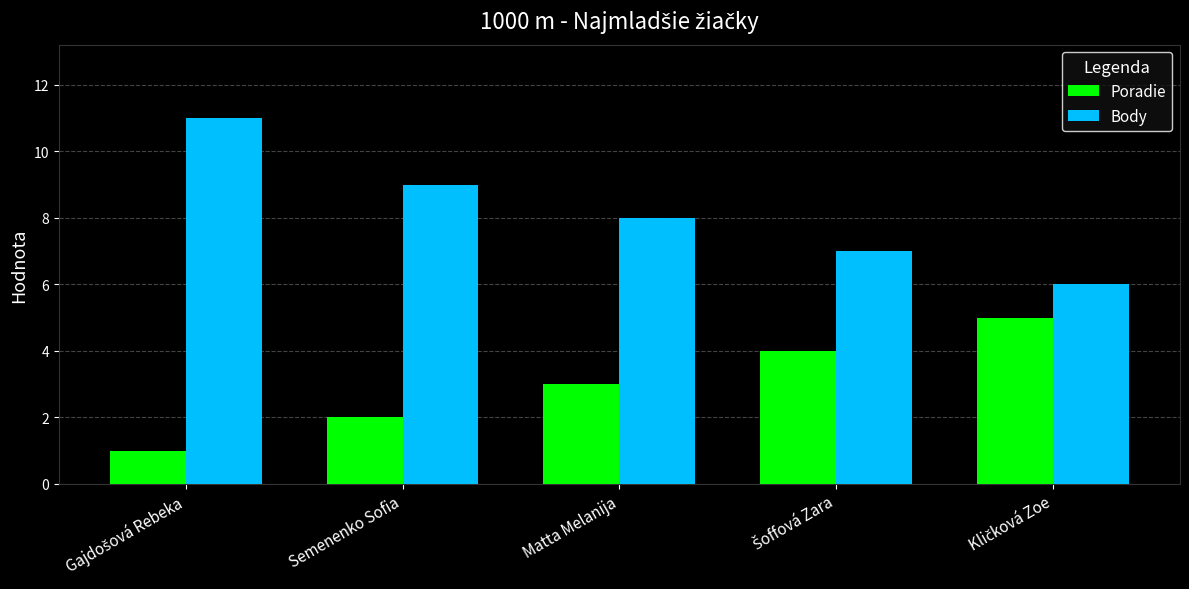

What is the label of the 3rd bar from the right?

Matta Melanija